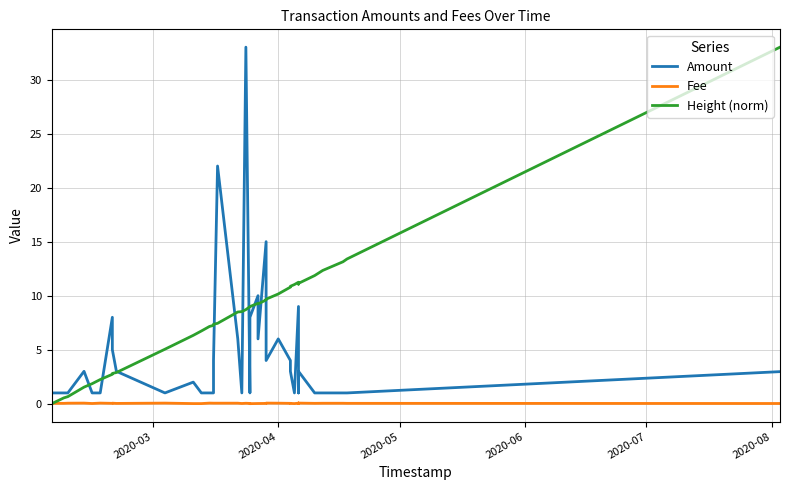

True or false: Fee and Amount cross at least once.

False